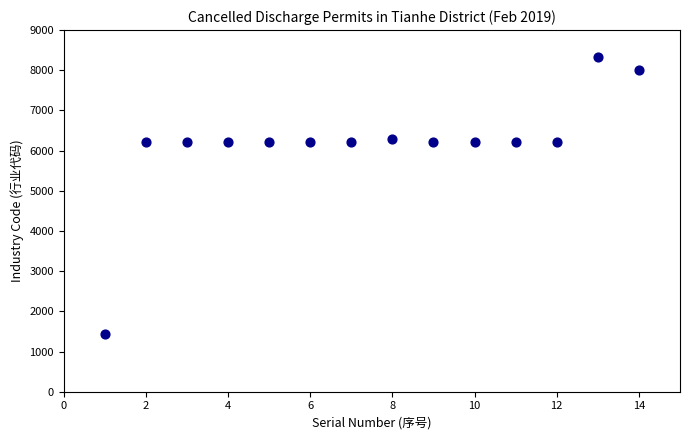

What is the range of Y values (max minus min)?

6890